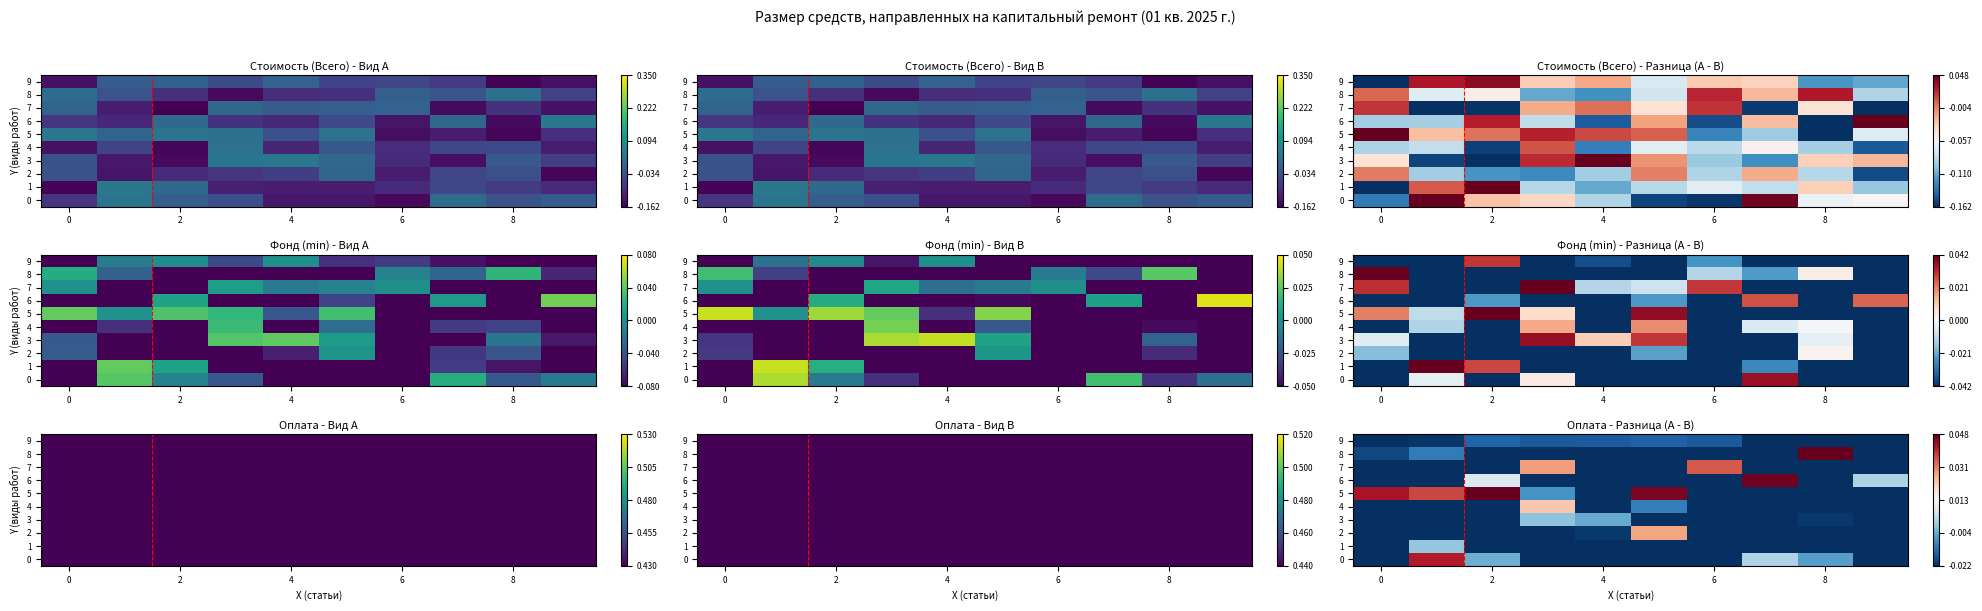

Which series has the largest total across all categories?

5